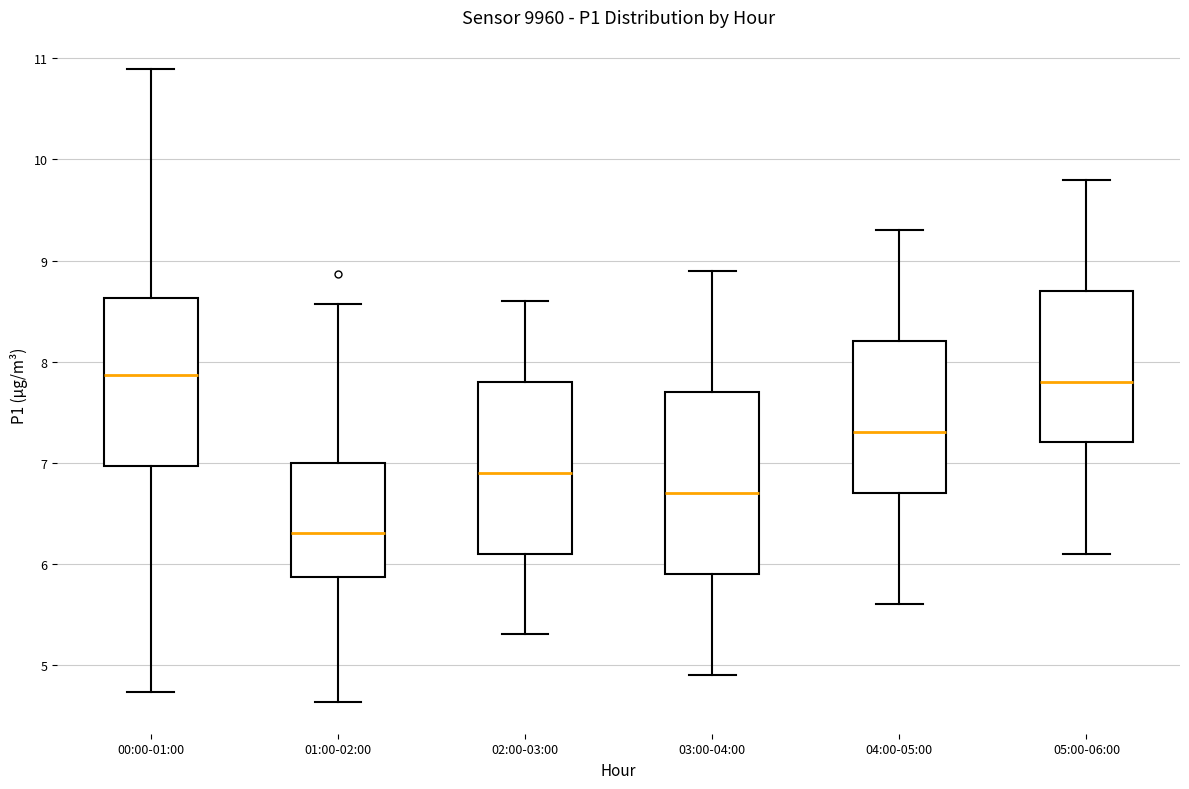

Reading left to right, transcribe this box plot: for each box, give where its median line is, the range the box spans, and where its two whiskers end, as read against the y-axis. The values are not printed on the chart, so give them approximately, as read against the axis.

00:00-01:00: median 7.9, box 7.0 to 8.6, whiskers 4.7 to 10.9
01:00-02:00: median 6.3, box 5.9 to 7.0, whiskers 4.6 to 8.6
02:00-03:00: median 6.9, box 6.1 to 7.8, whiskers 5.3 to 8.6
03:00-04:00: median 6.7, box 5.9 to 7.7, whiskers 4.9 to 8.9
04:00-05:00: median 7.3, box 6.7 to 8.2, whiskers 5.6 to 9.3
05:00-06:00: median 7.8, box 7.2 to 8.7, whiskers 6.1 to 9.8